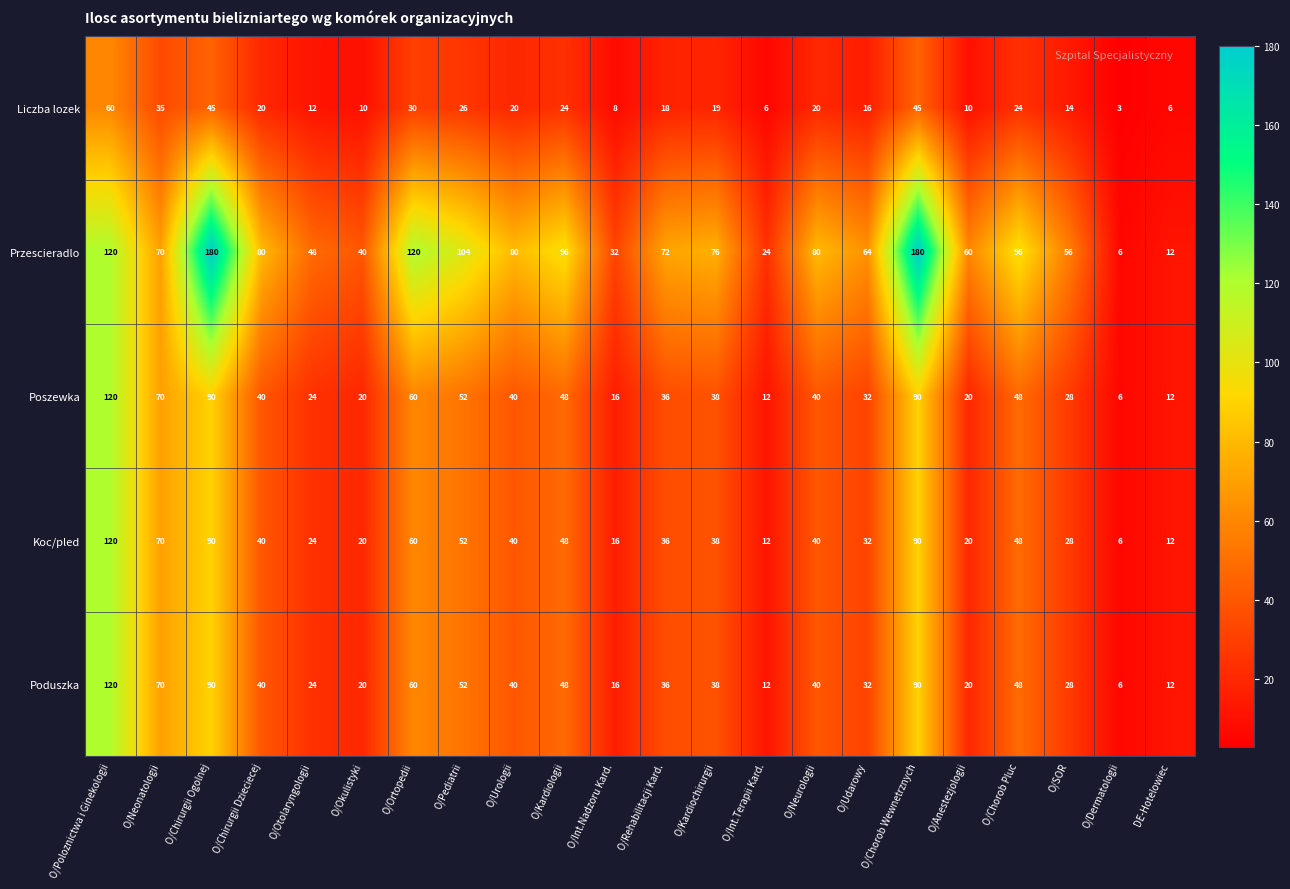

What is the lowest value of the Poszewka series?

6